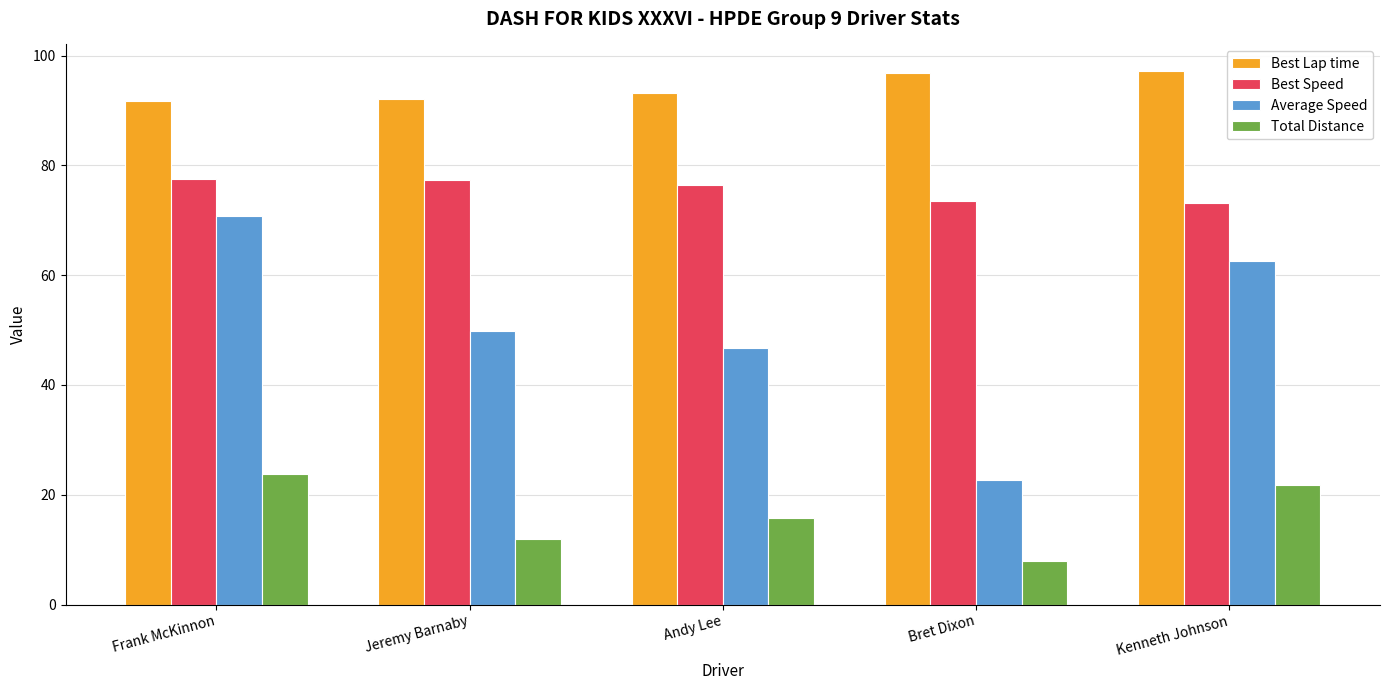

What is the average value of the Best Speed series?

75.6